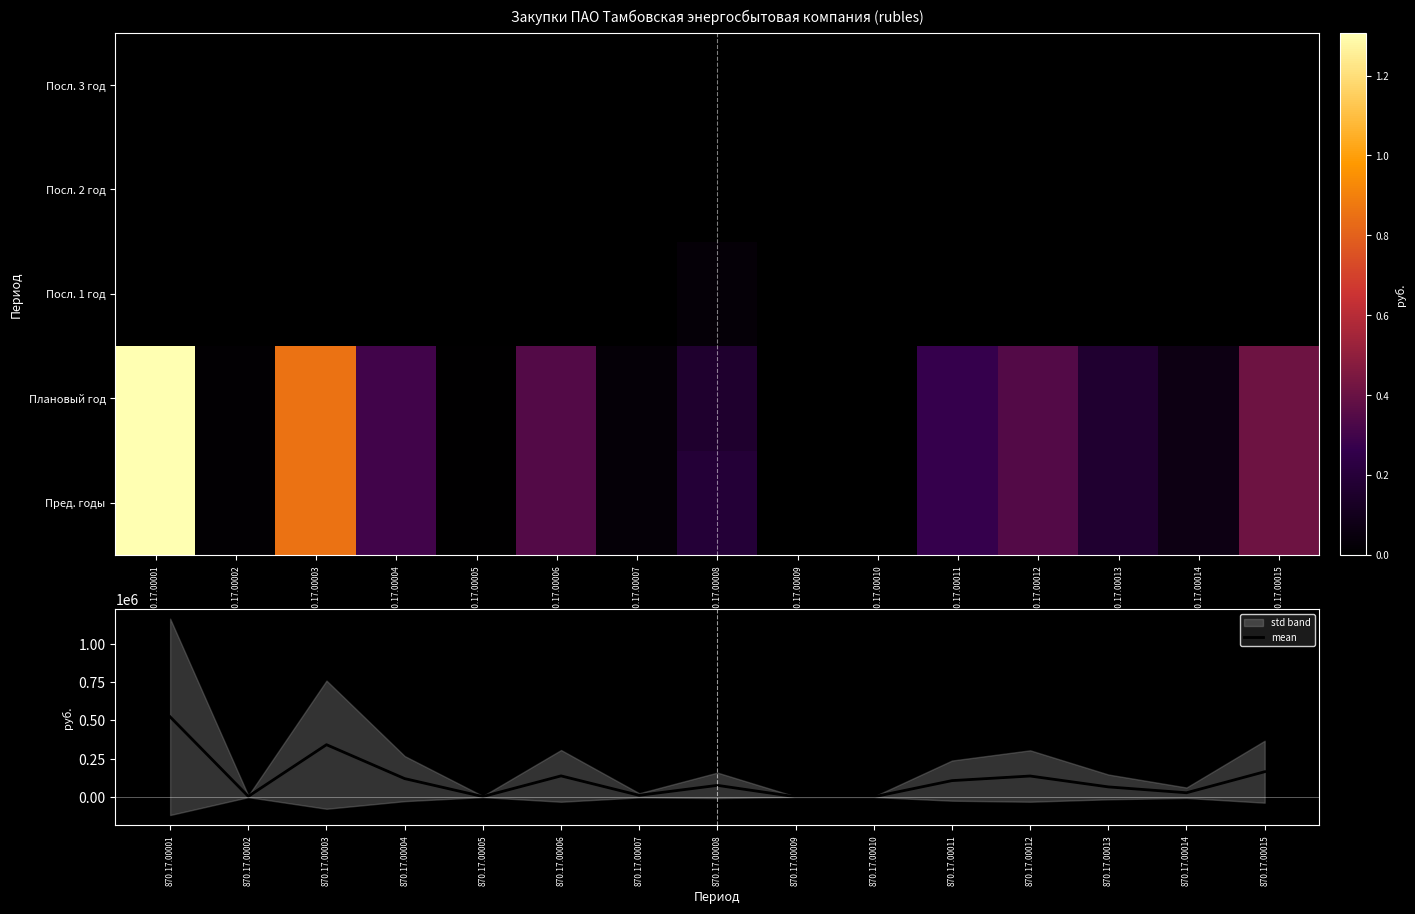

The value of mean at 870.17.00001 is 522800.0. True or false?

True